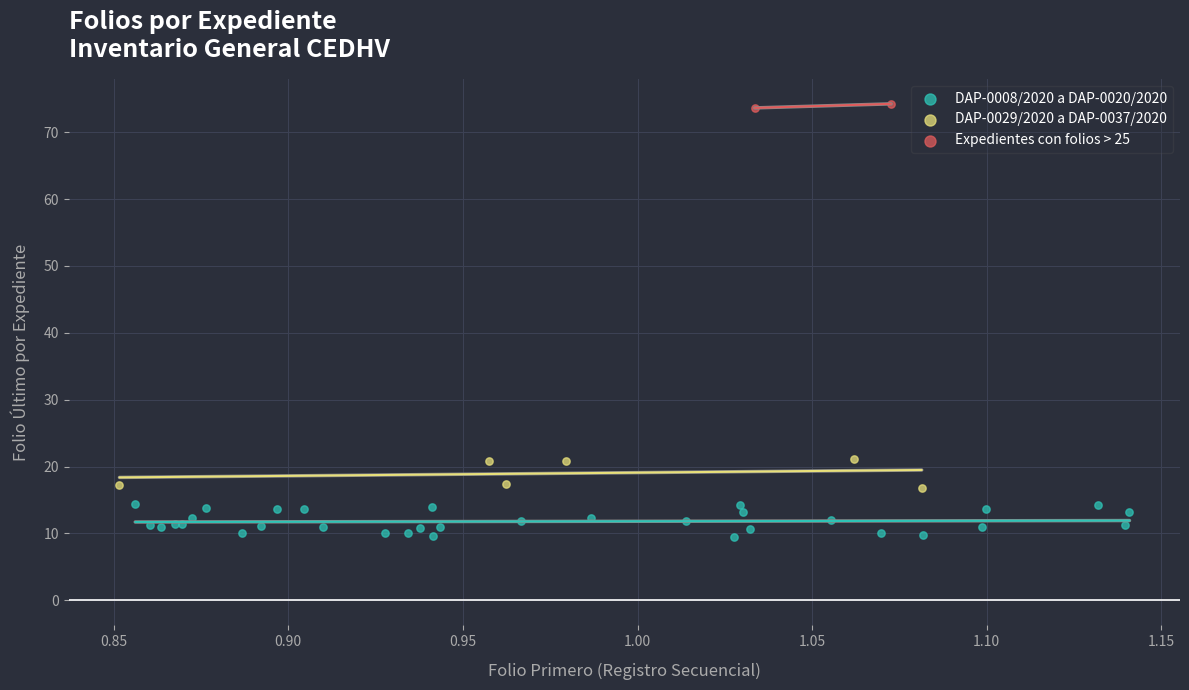

What are all the series names shown in the legend?

DAP-0008/2020 a DAP-0020/2020, DAP-0029/2020 a DAP-0037/2020, Expedientes con folios > 25